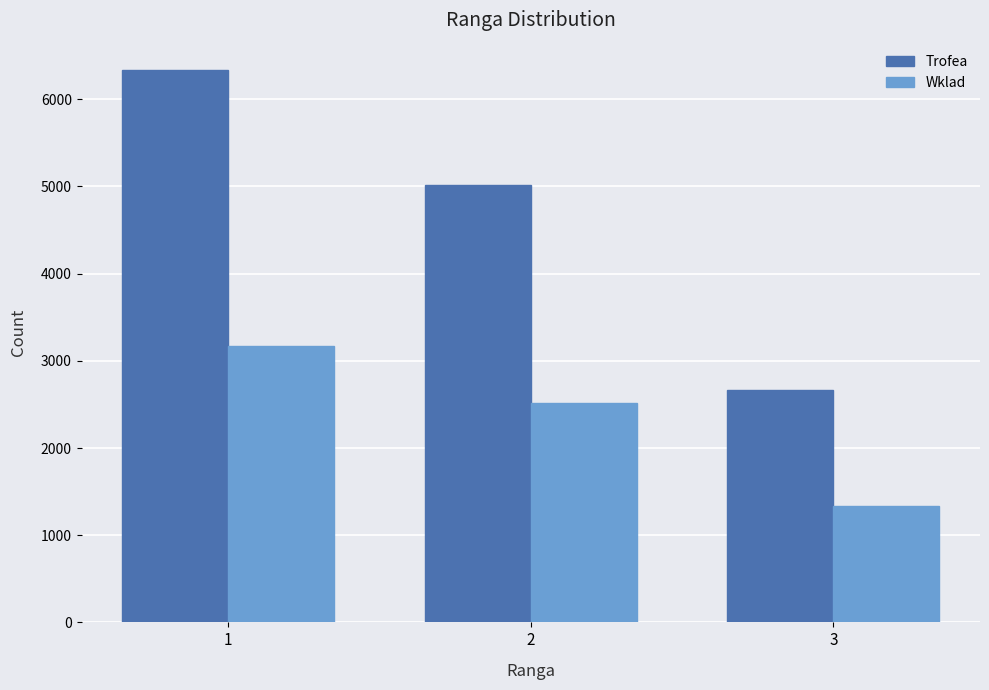

Are the bars horizontal?

No